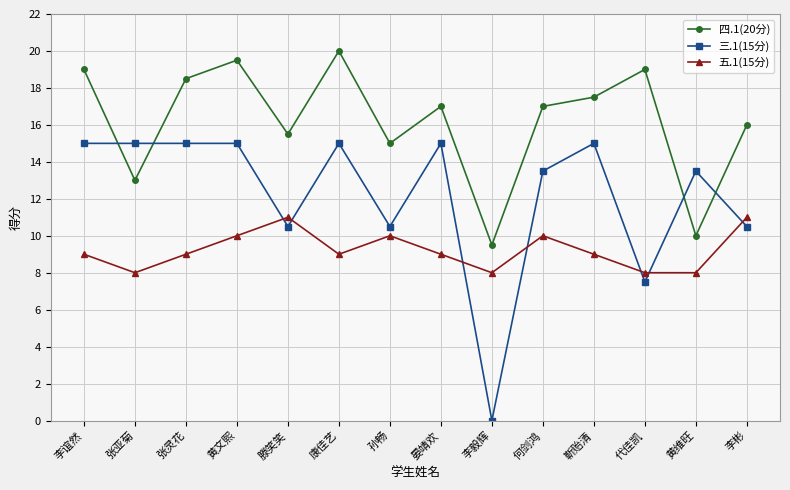

The value of 四.1(20分) at 孙畅 is 15.0. True or false?

True